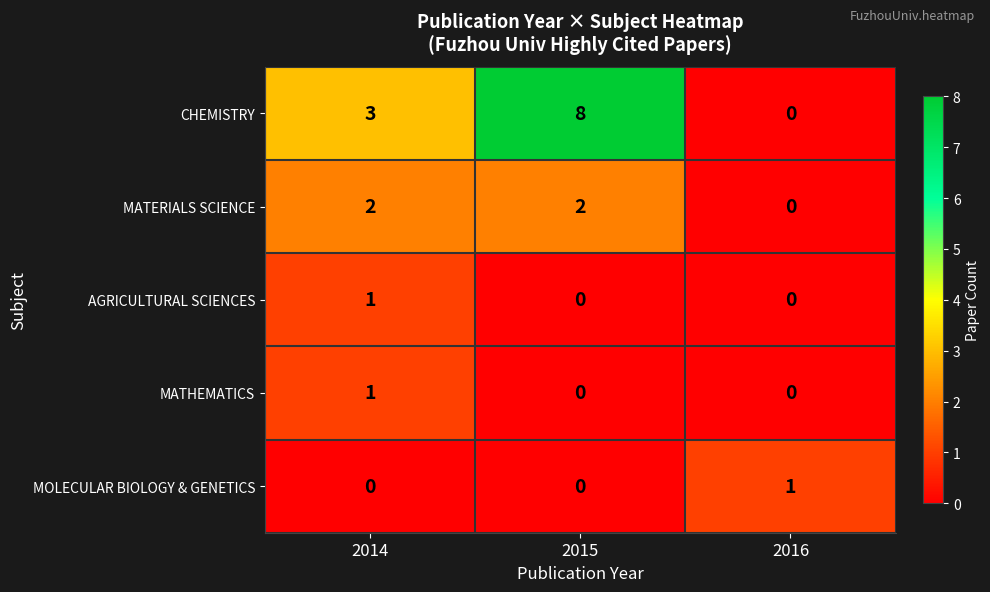

At which category does the chart reach its peak across all series?

2015